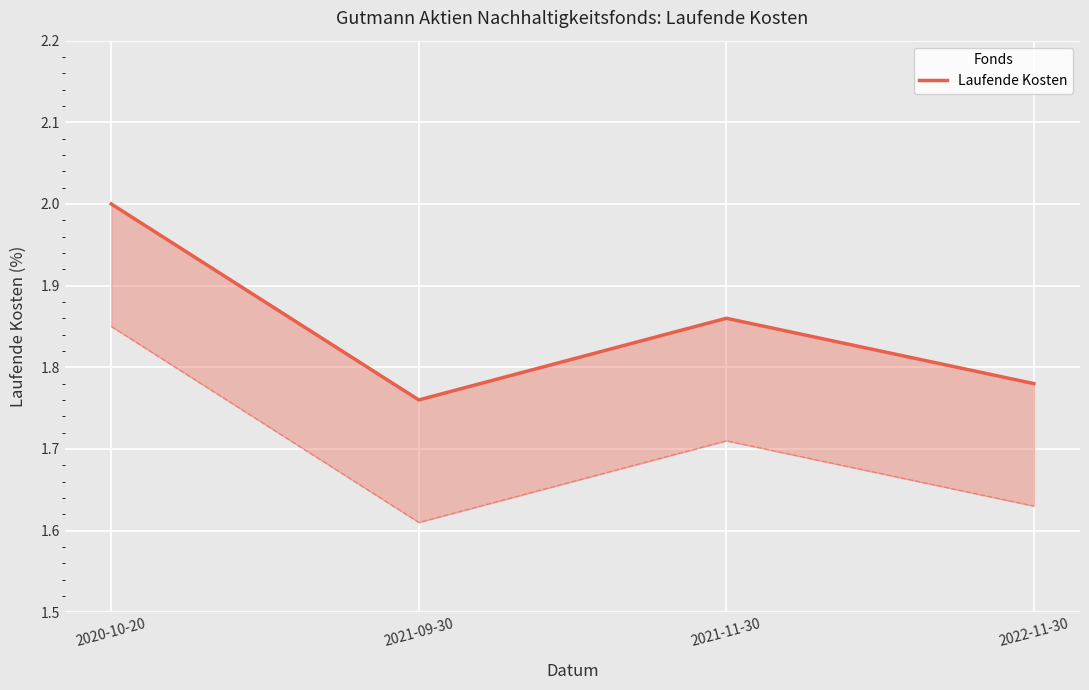

Is it true that the value at 2020-10-20 is 2.0?

True